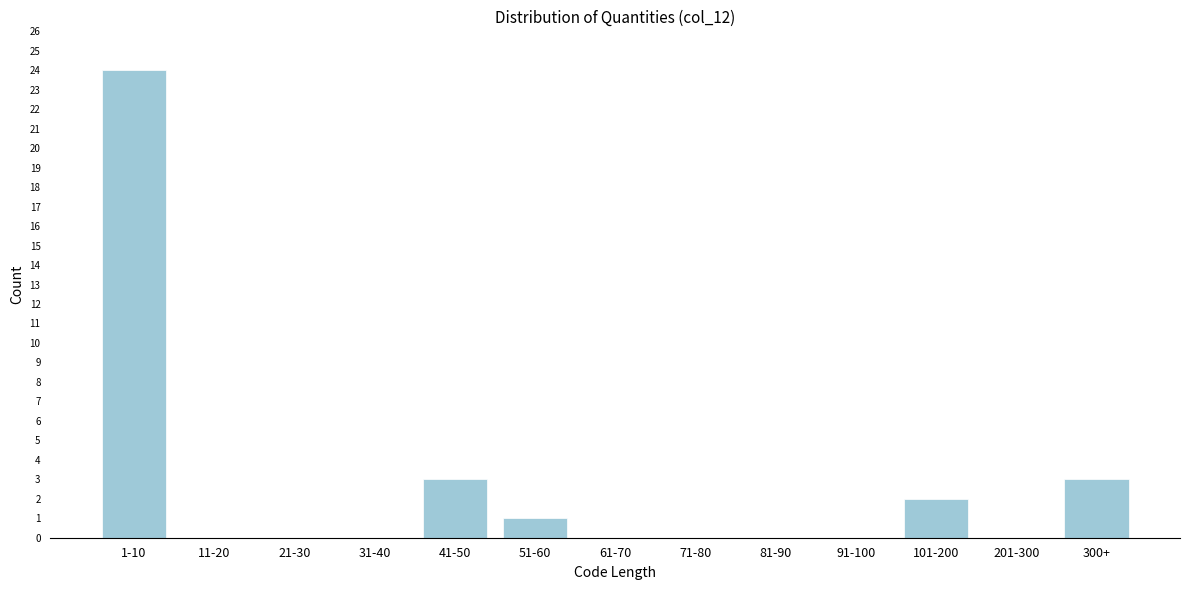

Reading left to right, what are all the values shown in this chart?

1-10=24	11-20=0	21-30=0	31-40=0	41-50=3	51-60=1	61-70=0	71-80=0	81-90=0	91-100=0	101-200=2	201-300=0	300+=3